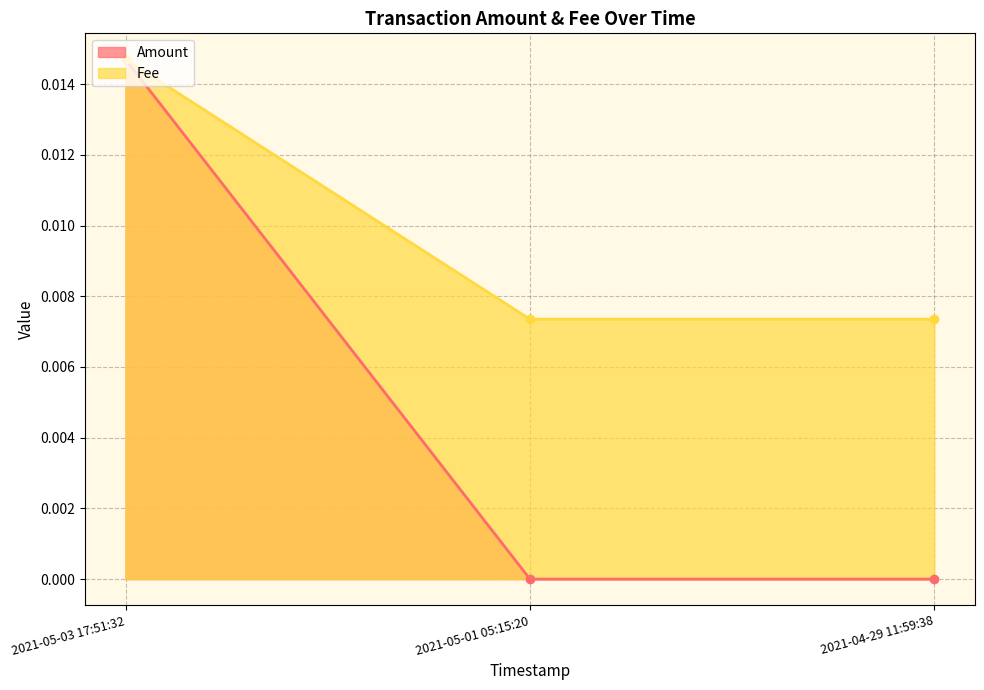

Which category has the highest value in the Amount series?

2021-05-03 17:51:32